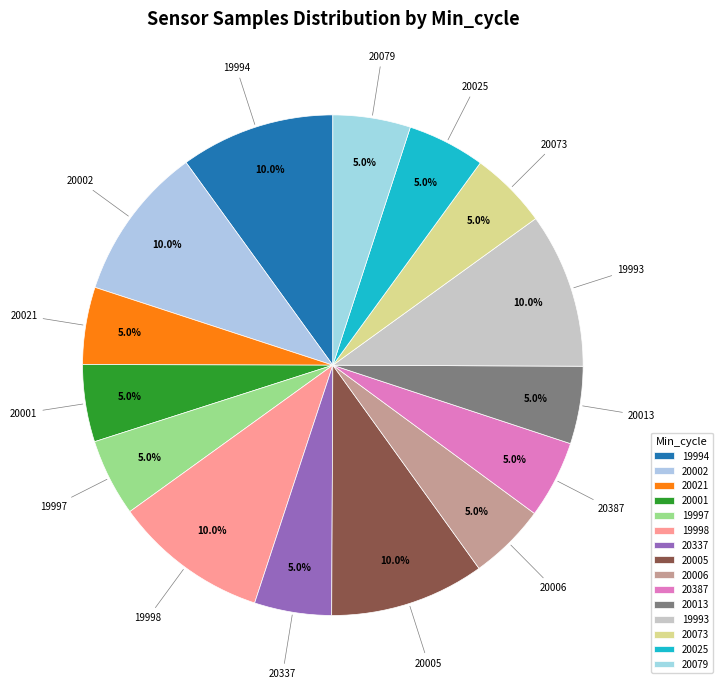

What percentage is the 19997 slice, to the nearest percent?

5%